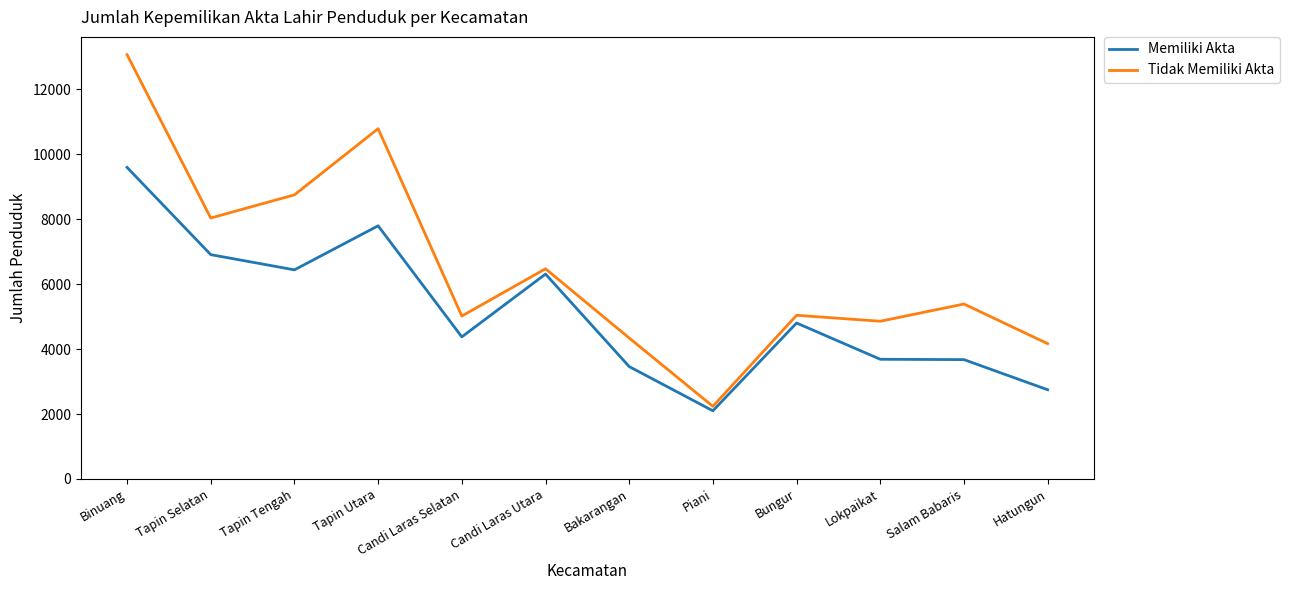

At Tapin Tengah, list the series in order from largest to smallest.

Tidak Memiliki Akta, Memiliki Akta